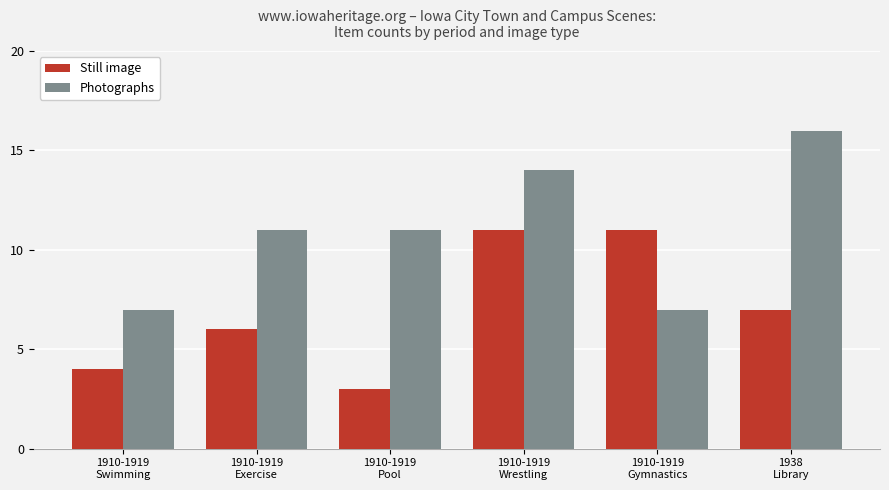

Does the chart contain any negative values?

No